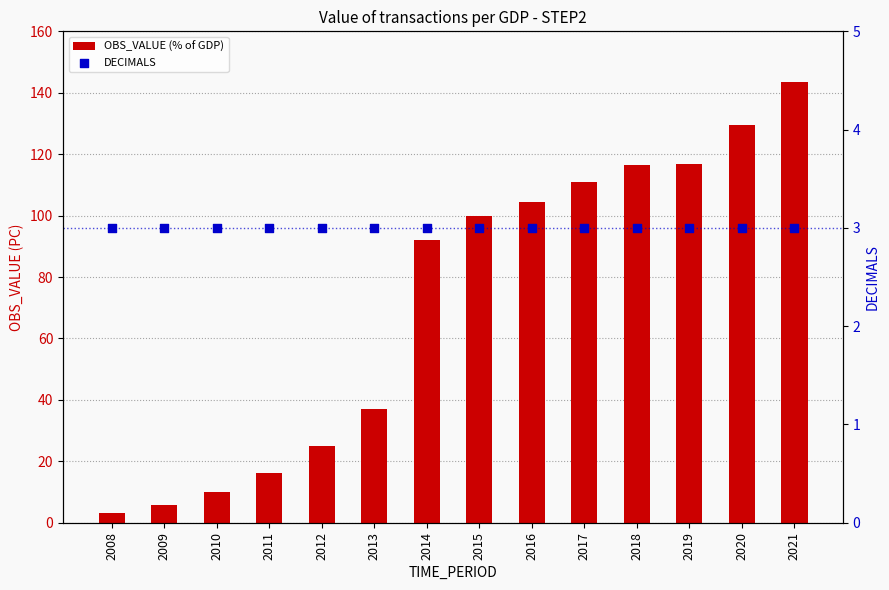

Is the value of OBS_VALUE (% of GDP) at 2008 greater than the value of DECIMALS at 2021?

Yes